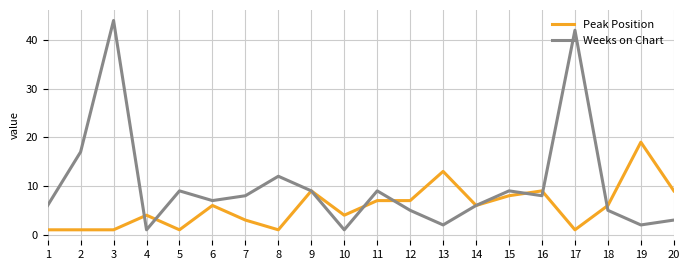

Rank the series by their average value, from lowest to highest.

Peak Position, Weeks on Chart